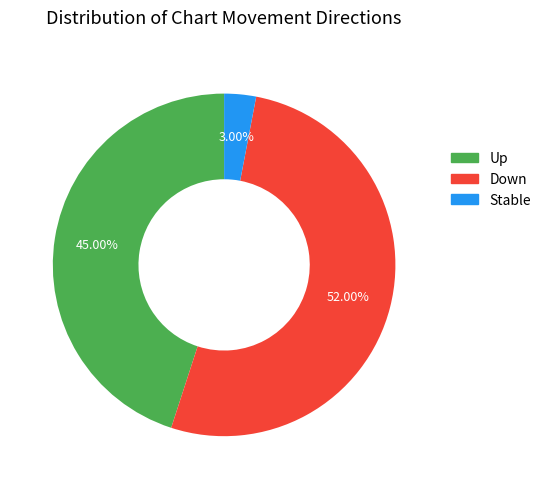

Does any single category account for the majority?

Yes